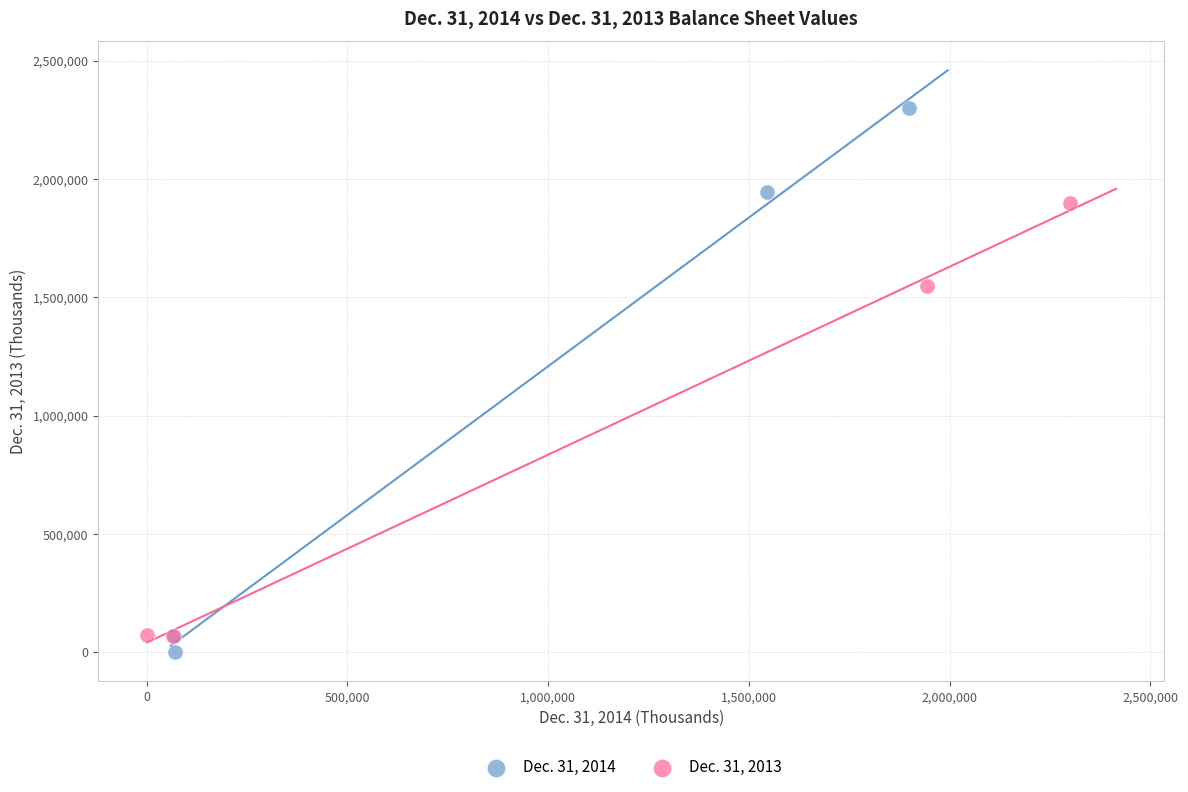

Which series reaches the maximum Y coordinate?

Dec. 31, 2014